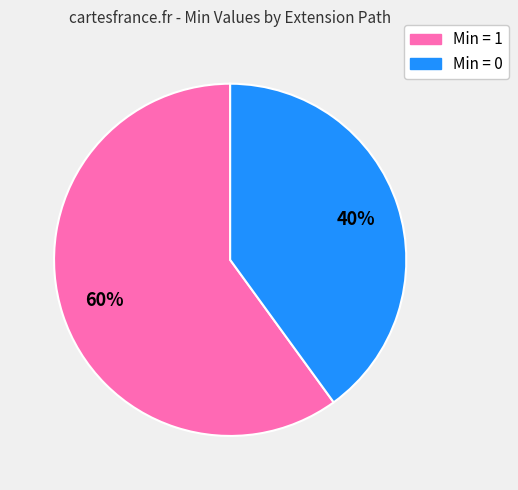

Is there a majority slice in this chart?

Yes